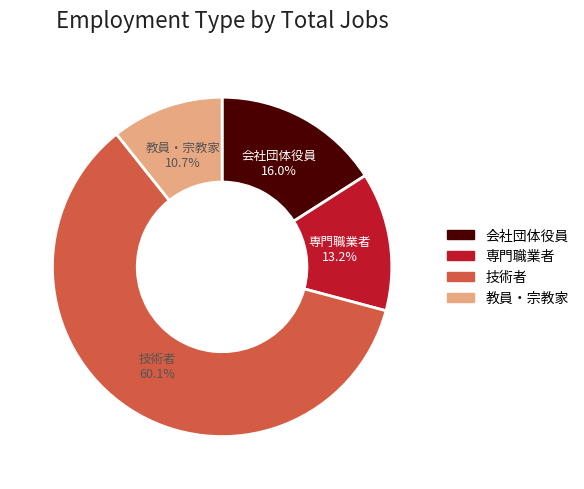

Is there a majority slice in this chart?

Yes